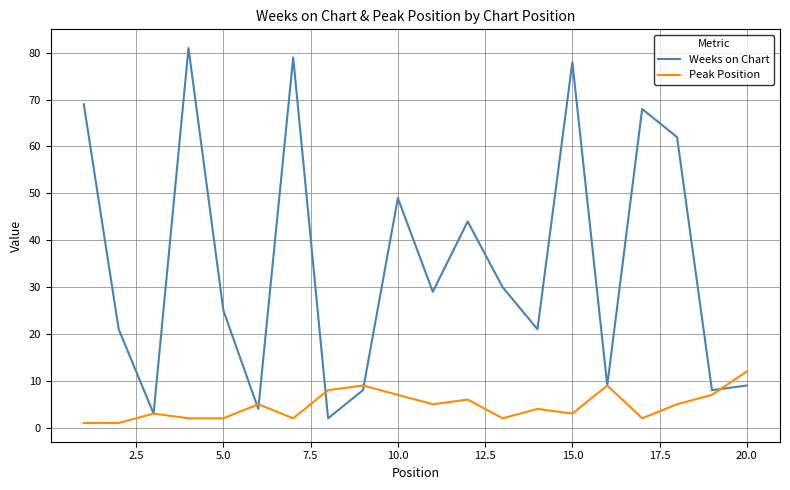

What is the maximum value shown in the chart?

81